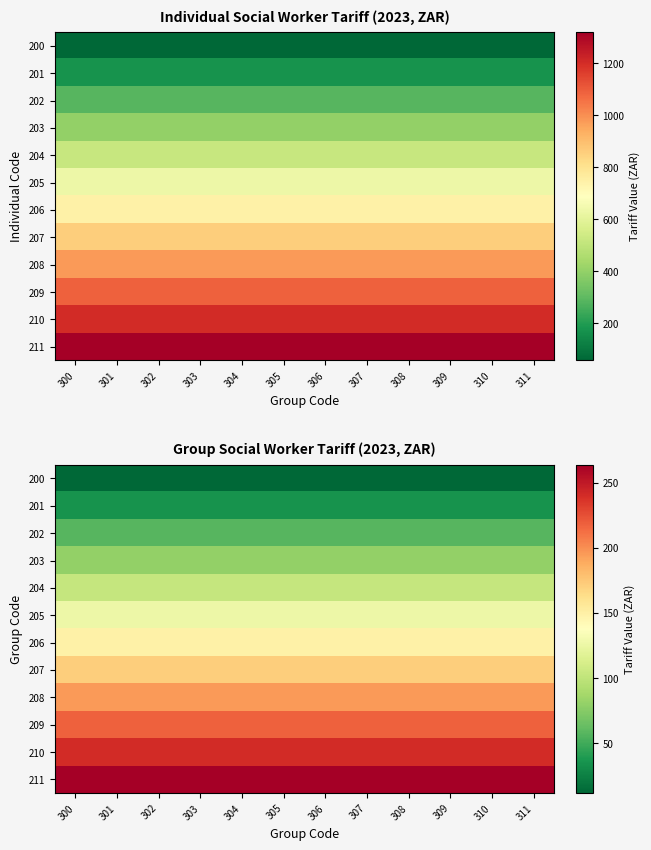

At which label is 202 closest to 57?

300